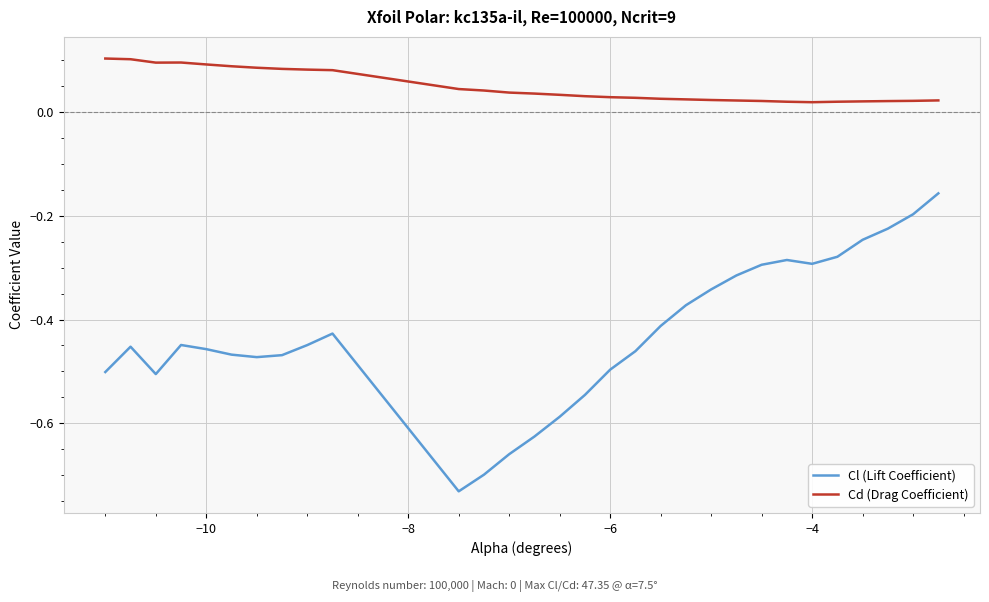

How many lines are shown in the chart?

2